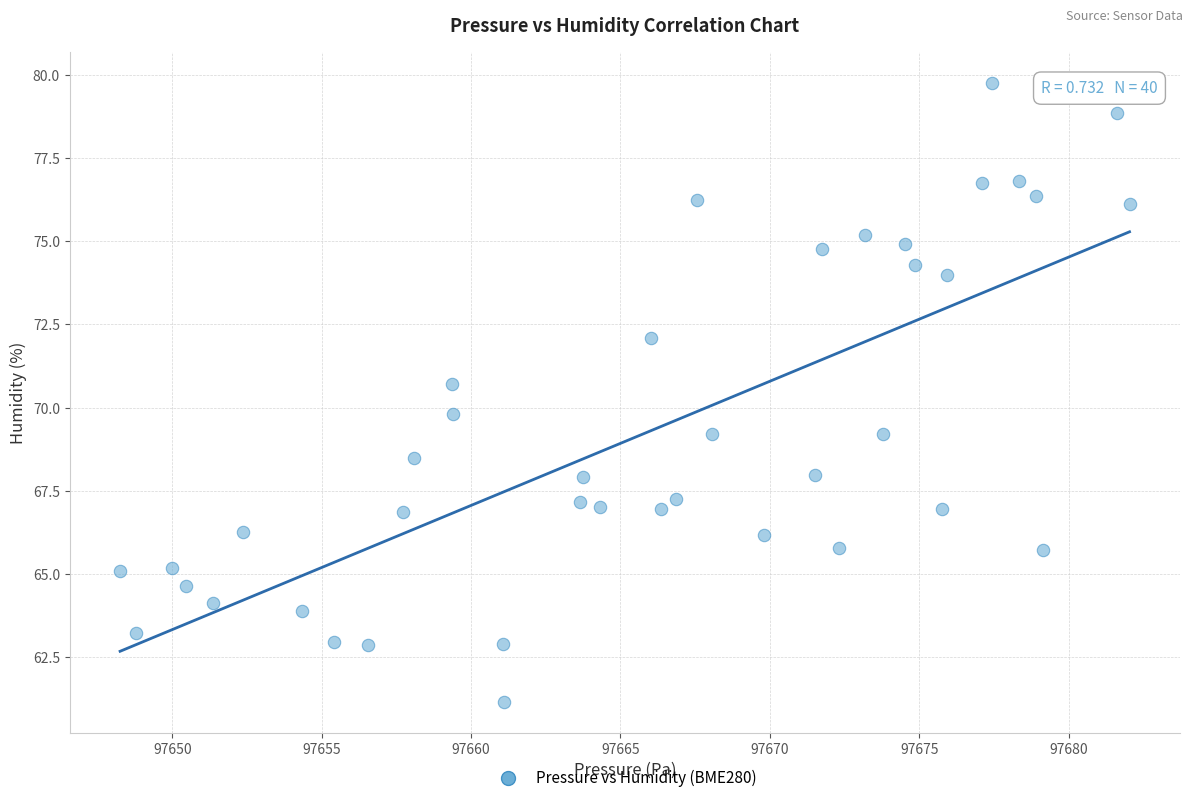

What is the range of X values (max minus min)?

33.8